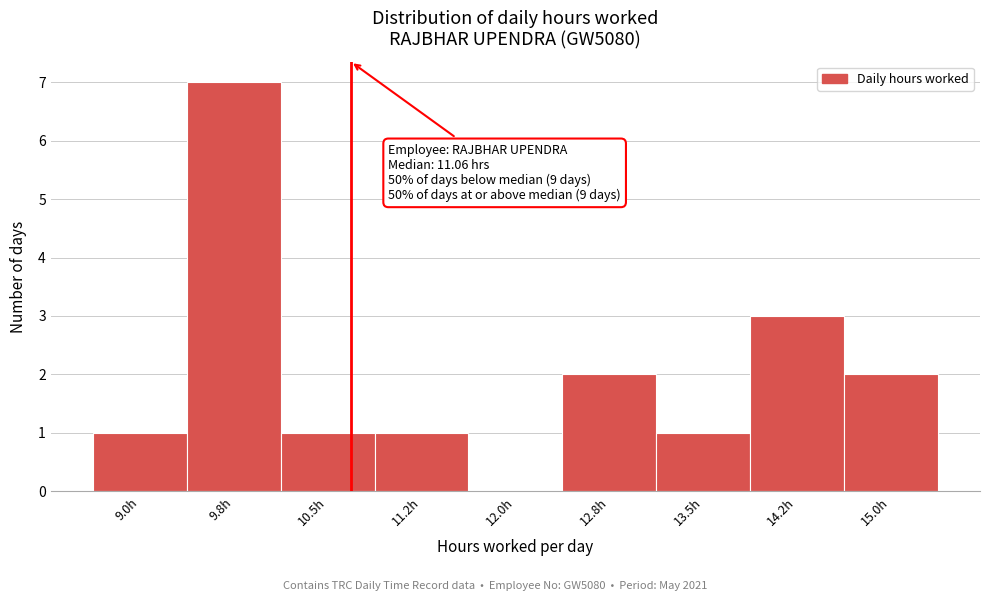

Reading right to left, list all the values displayed in this chart.

15.0h=2	14.2h=3	13.5h=1	12.8h=2	12.0h=0	11.2h=1	10.5h=1	9.8h=7	9.0h=1